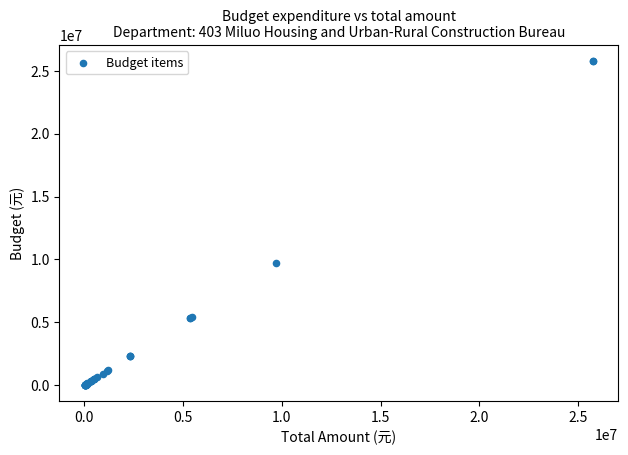

What Y value in the scatter plot is closest to 12881997?

9723311.0